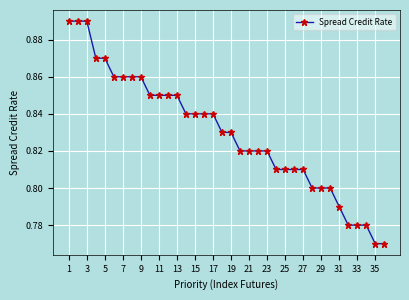

What is the sum of all values?

29.9